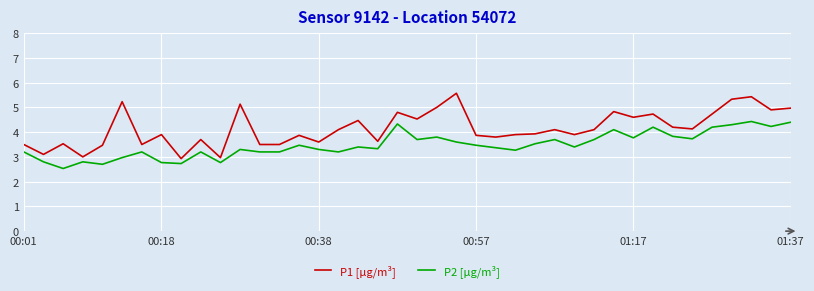

Which series has the largest total across all categories?

P1 [µg/m³]